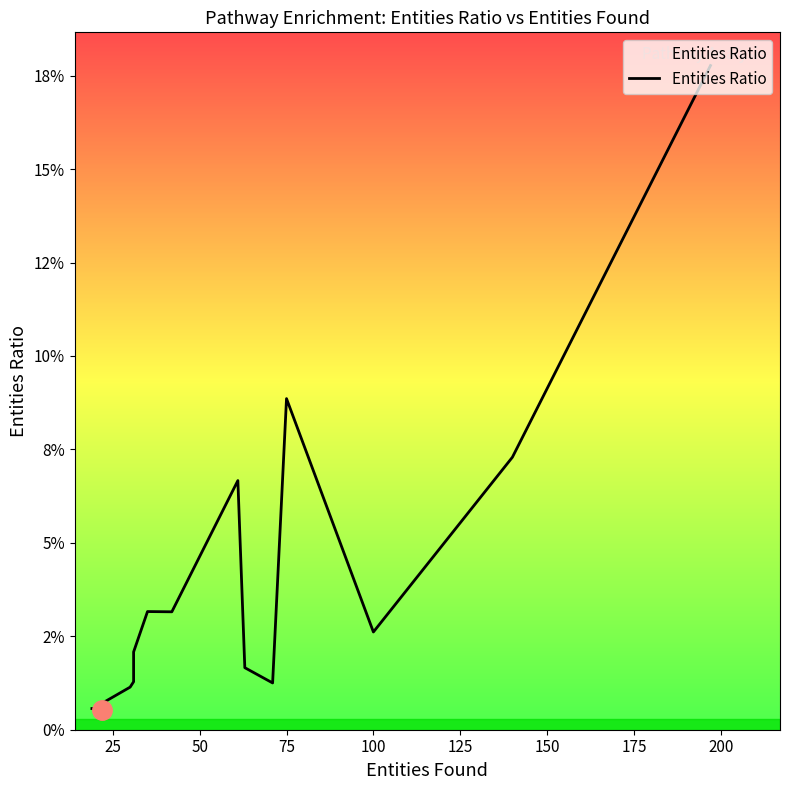

True or false: the data has more than 0 interior local peaks.

True